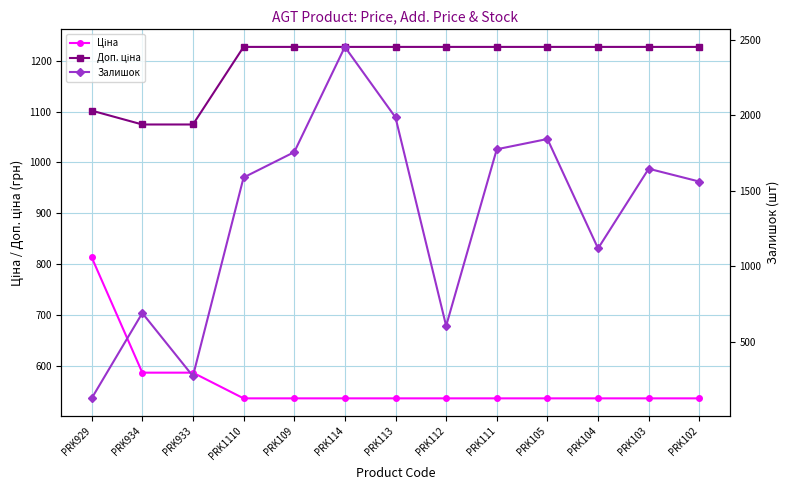

What is the total value across all series at PRK114?

4215.6